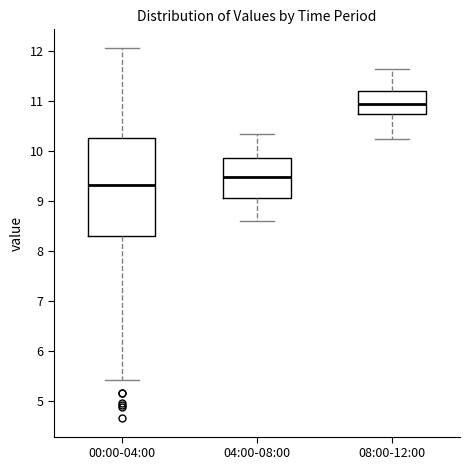

Reading left to right, read every box against the y-axis: the position of its median line, the range the box covers, and the ends of its whiskers. The values are not printed on the chart, so give them approximately, as read against the axis.

00:00-04:00: median 9.3, box 8.3 to 10.3, whiskers 5.4 to 12.1
04:00-08:00: median 9.5, box 9.1 to 9.9, whiskers 8.6 to 10.4
08:00-12:00: median 11.0, box 10.8 to 11.2, whiskers 10.3 to 11.7